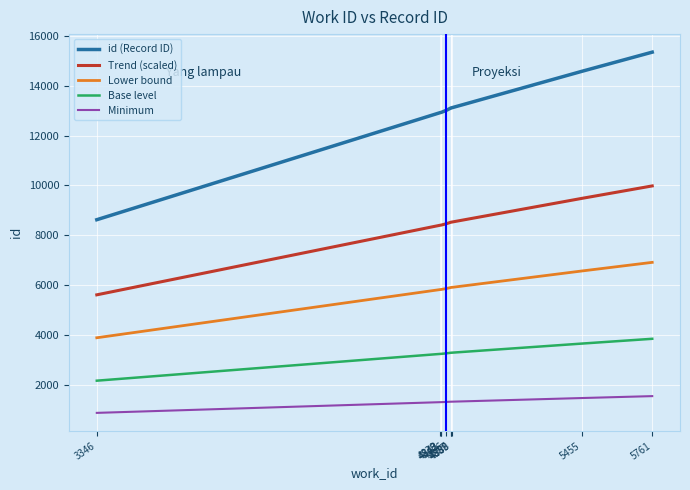

Which series has the widest spread of values?

id (Record ID)